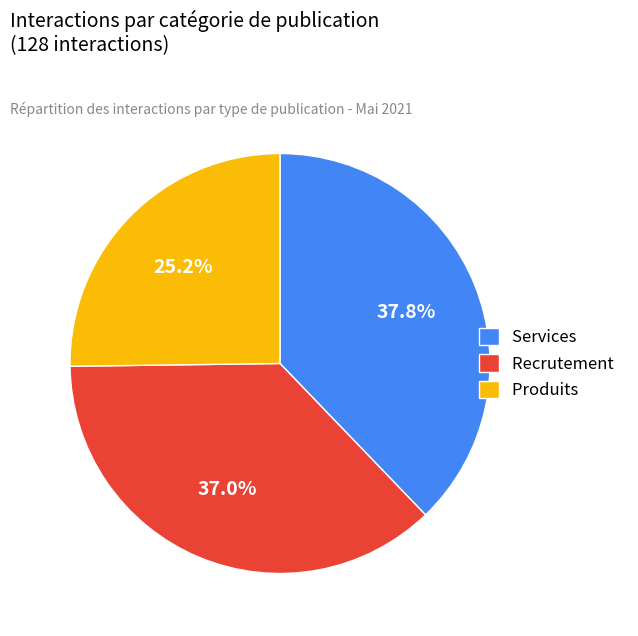

To the nearest percent, what is the average slice percentage?

33%